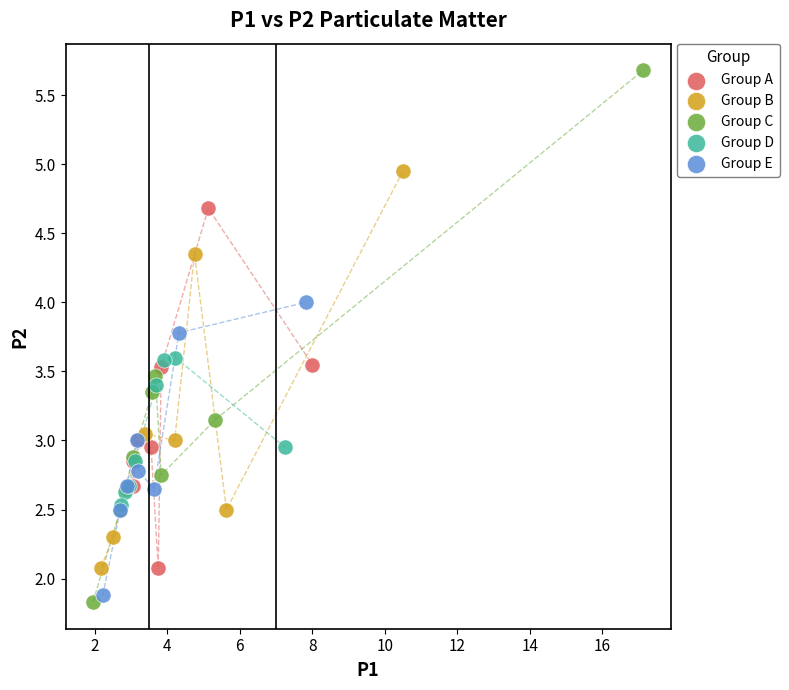

Which series reaches the maximum Y coordinate?

Group C